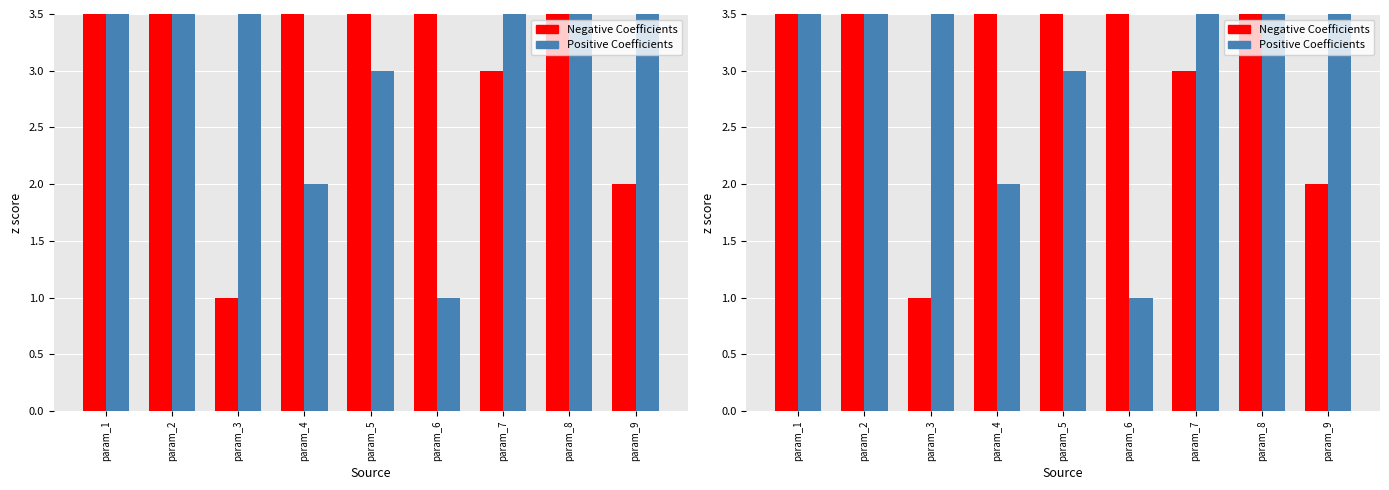

At which label is Positive Coefficients closest to 5?

param_2